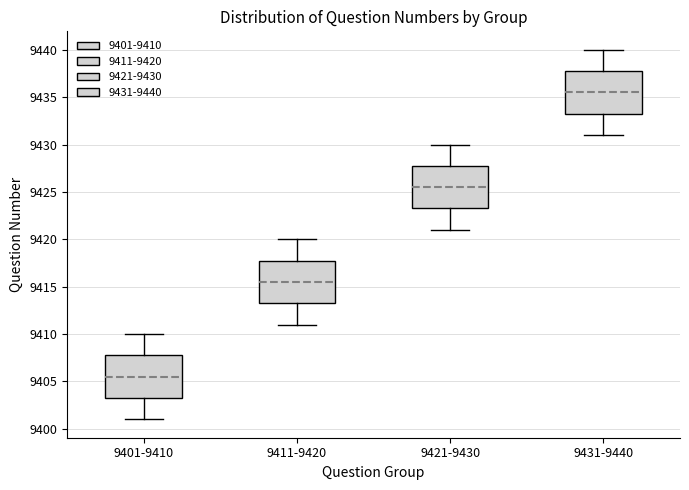

Reading left to right, transcribe this box plot: for each box, give where its median line is, the range the box spans, and where its two whiskers end, as read against the y-axis. The values are not printed on the chart, so give them approximately, as read against the axis.

9401-9410: median 9405.5, box 9403.5 to 9408.0, whiskers 9401.0 to 9410.0
9411-9420: median 9415.5, box 9413.5 to 9418.0, whiskers 9411.0 to 9420.0
9421-9430: median 9425.5, box 9423.5 to 9428.0, whiskers 9421.0 to 9430.0
9431-9440: median 9435.5, box 9433.5 to 9438.0, whiskers 9431.0 to 9440.0